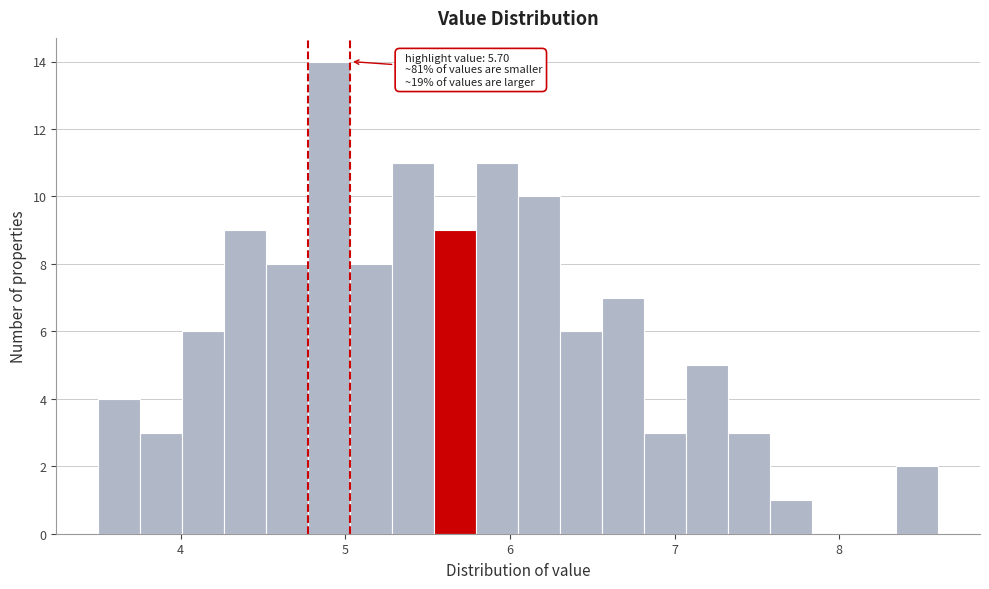

Around what value on the x-axis is the tallest bar? Give the approximate position of its centre, as read against the axis.

4.9